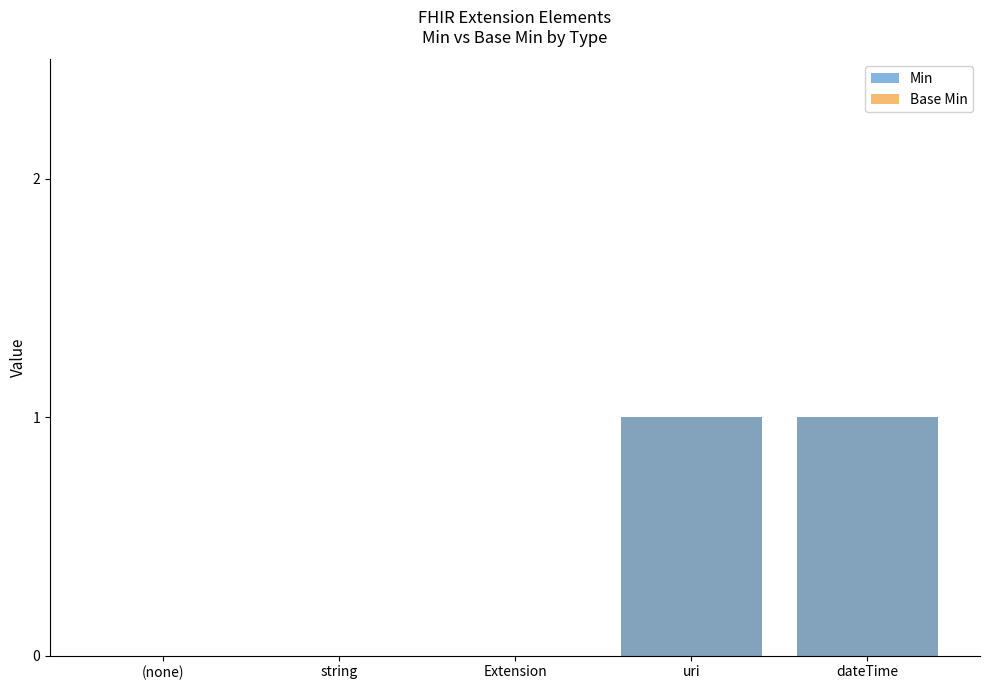

What are all the series names shown in the legend?

Min, Base Min